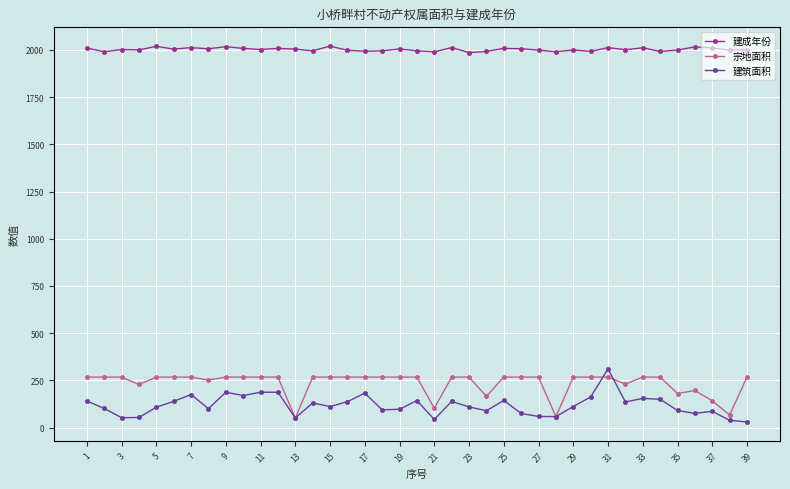

What is the value of the 建成年份 point at the 14th from the left?

1995.0